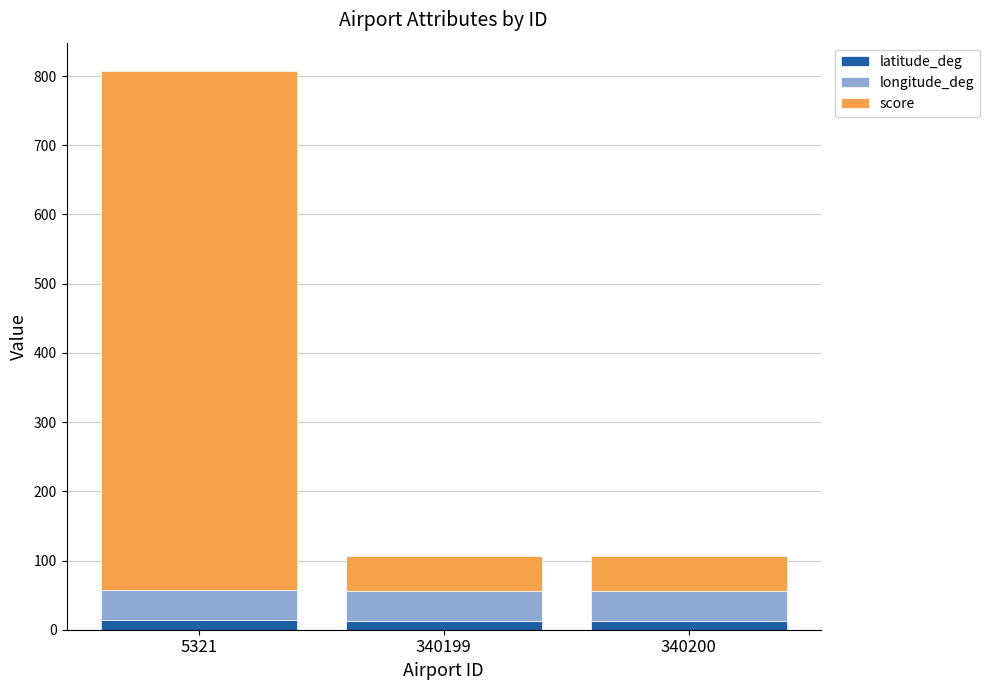

Which has a higher value, 5321 or 340200?

5321